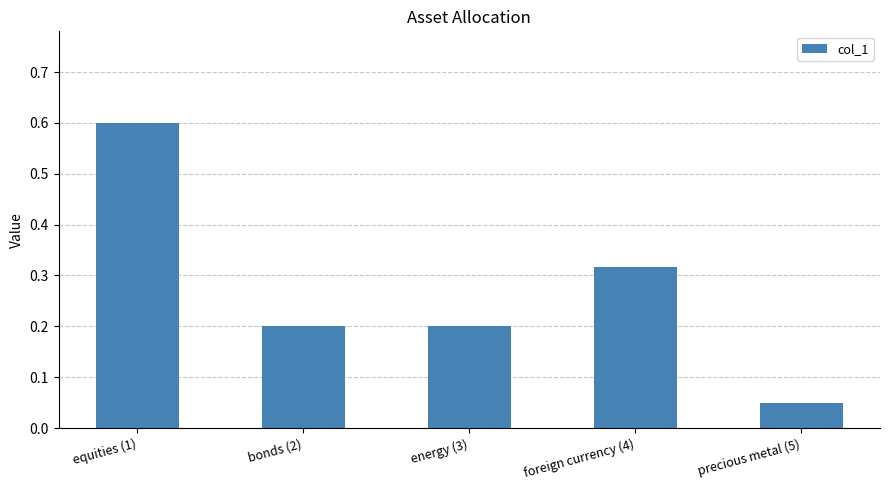

How many series are shown in this chart?

1